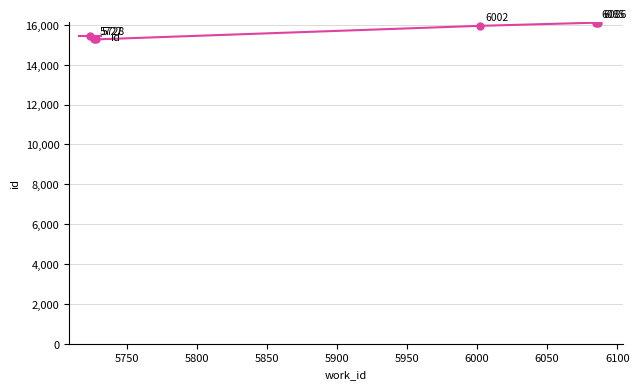

What is the average value?

15738